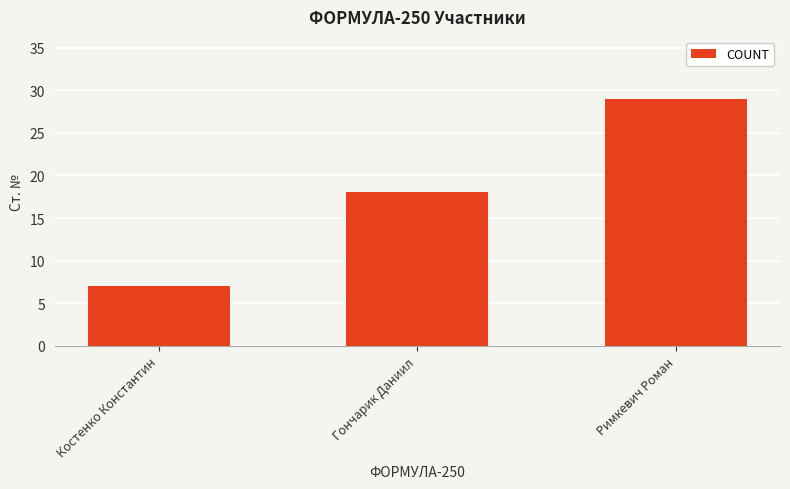

Rank the categories by value from highest to lowest.

Римкевич Роман, Гончарик Даниил, Костенко Константин